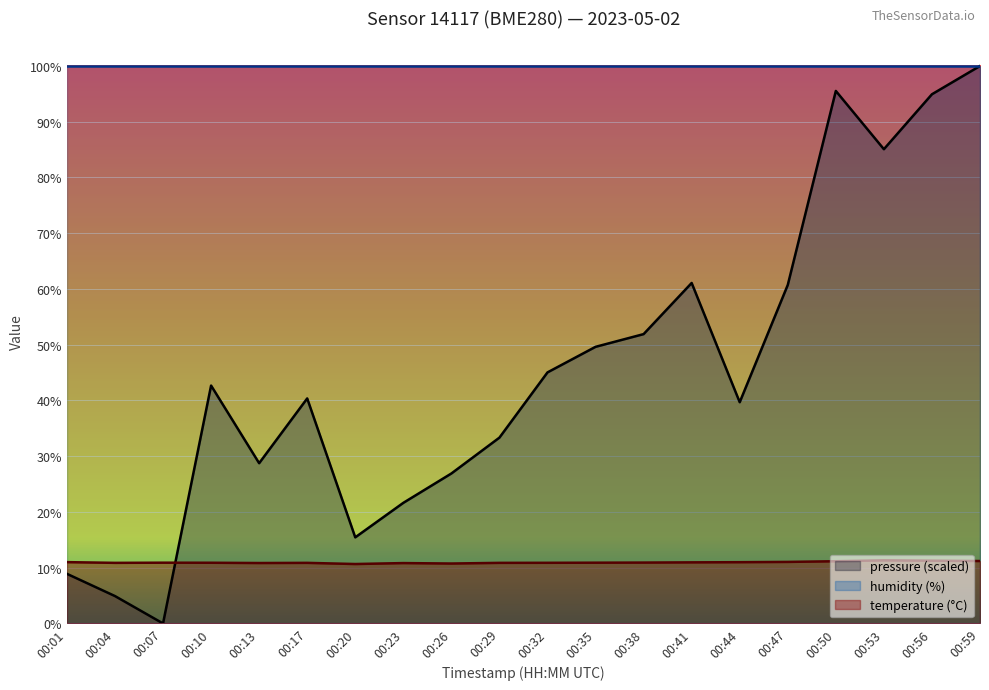

Is it true that temperature equals 11.0 at 00:41?

True